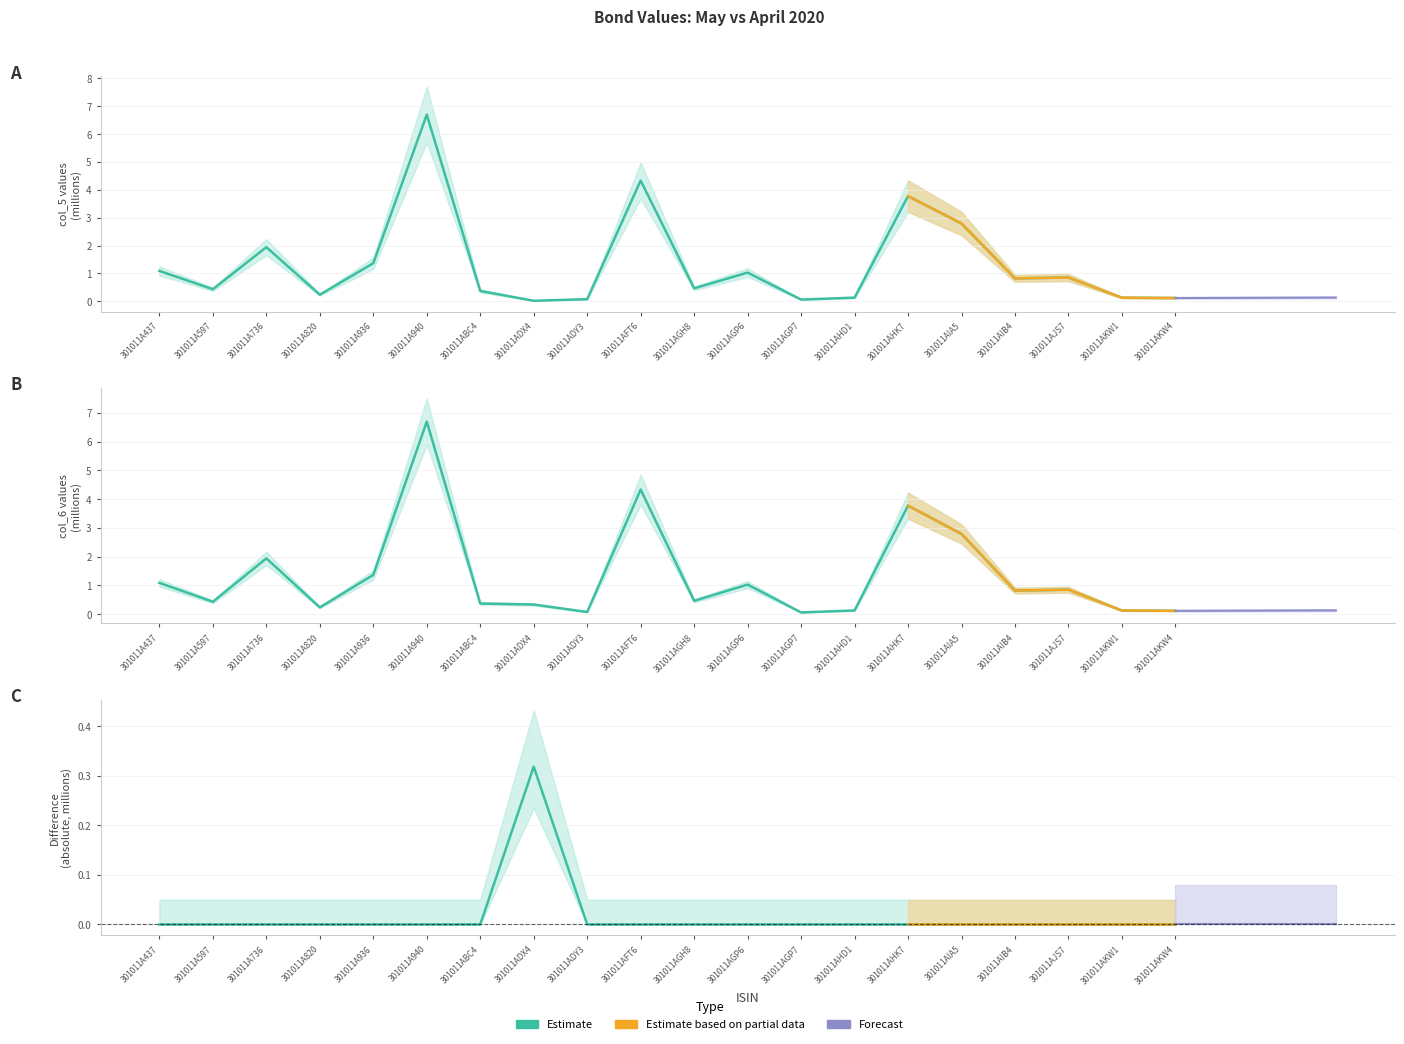

Rank the series at 301011AFT6 from highest to lowest value.

col_5 (May 2020), col_6 (Apr 2020), col_7 (Diff)